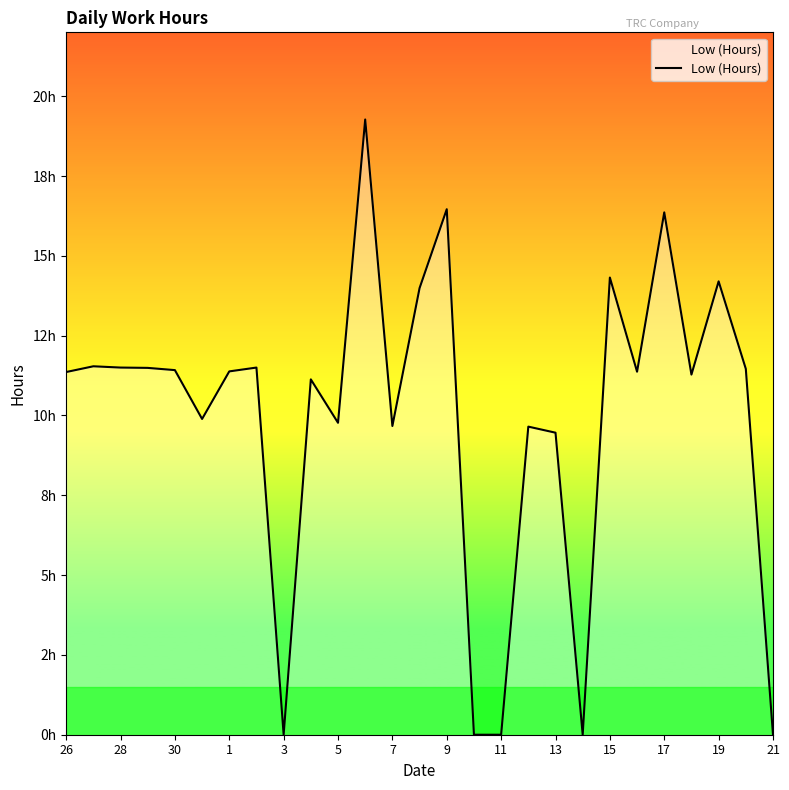

How many points are lower than both their immediate neighbors (excluding endpoints)?

7